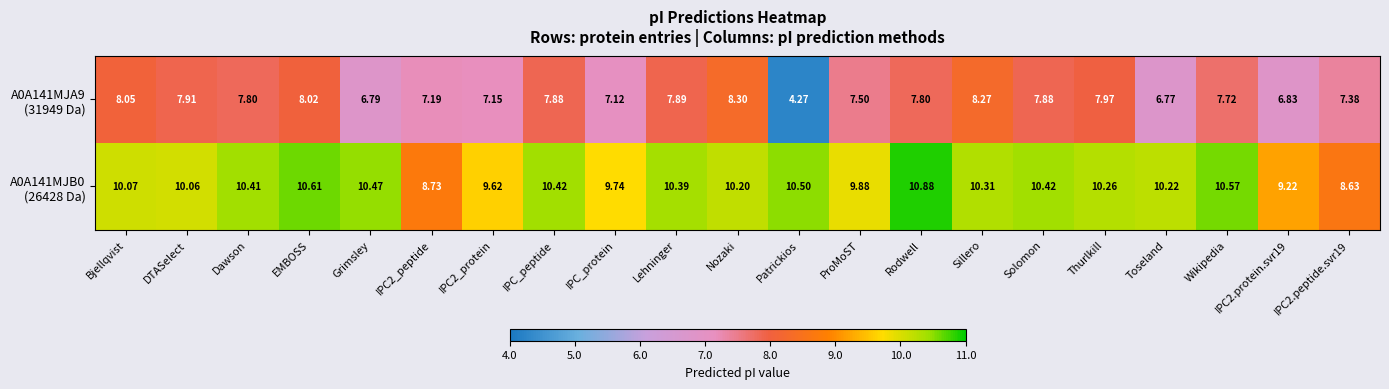

Which label corresponds to the largest value in the chart?

Rodwell